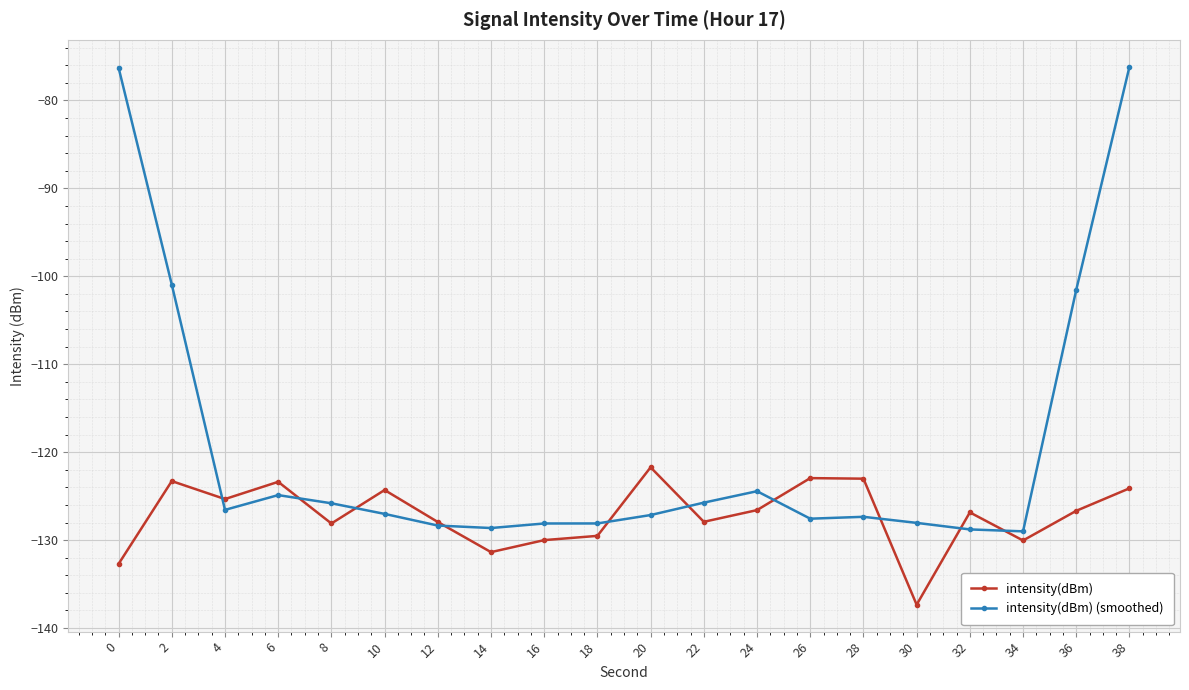

What is the total value across all series at 2?

-224.2